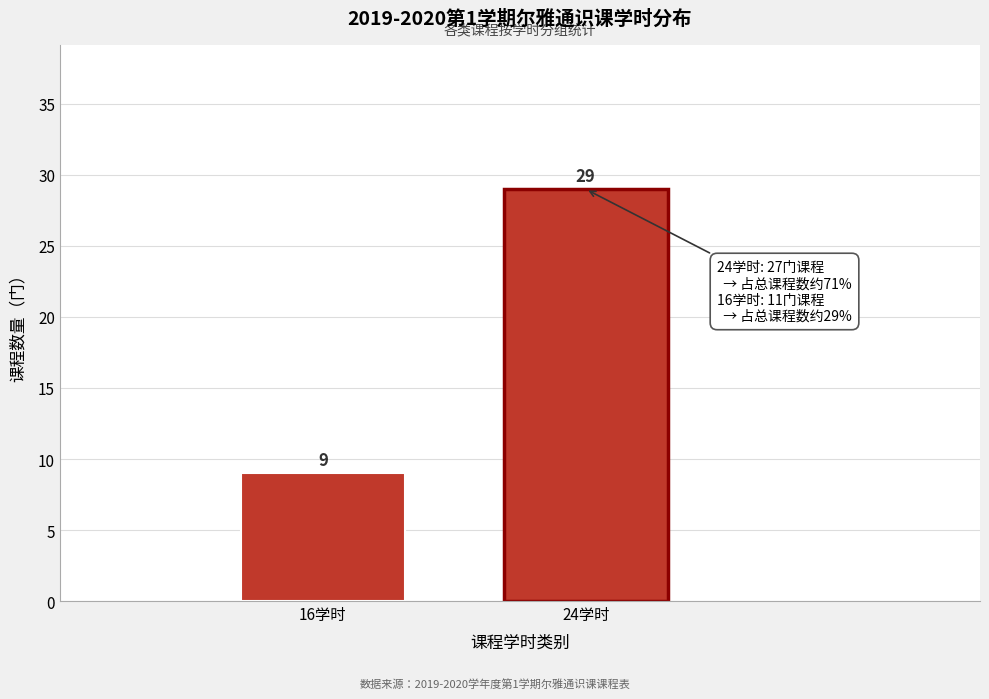

Reading right to left, transcribe all the data shown in this chart.

29	9